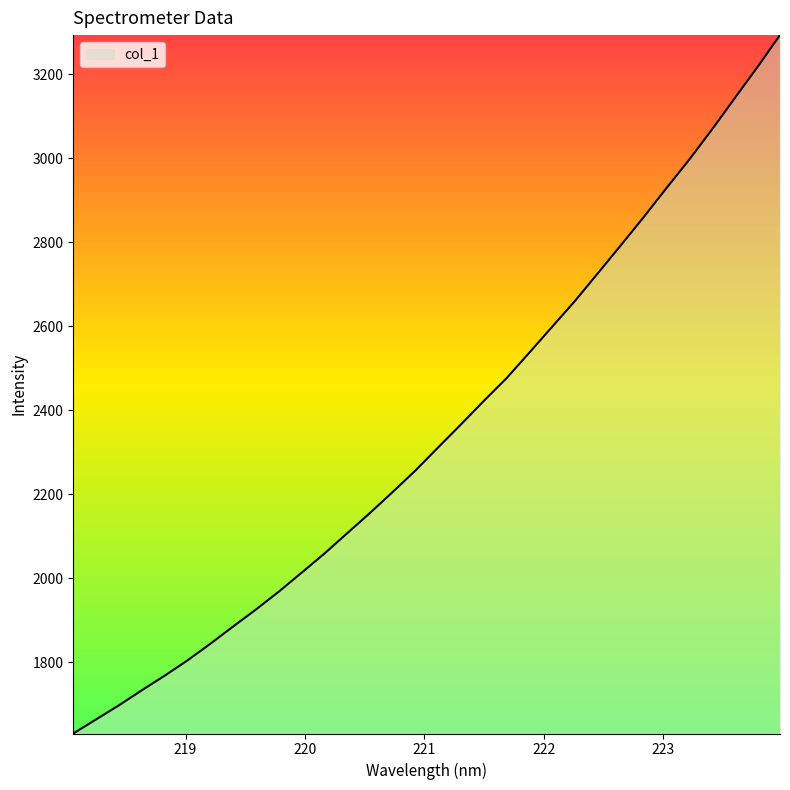

Which label corresponds to the smallest value in the chart?

218.0596